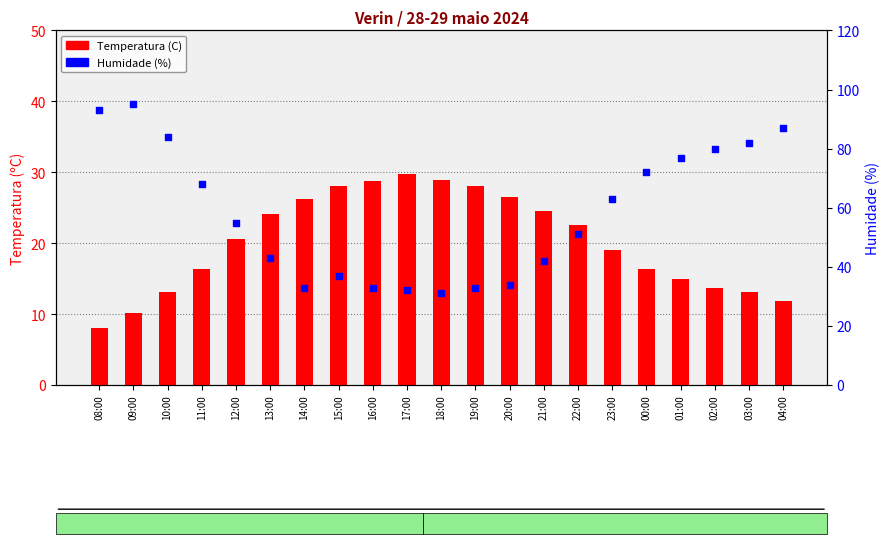

Which series has the largest Y range (max minus min)?

Humidade (%)